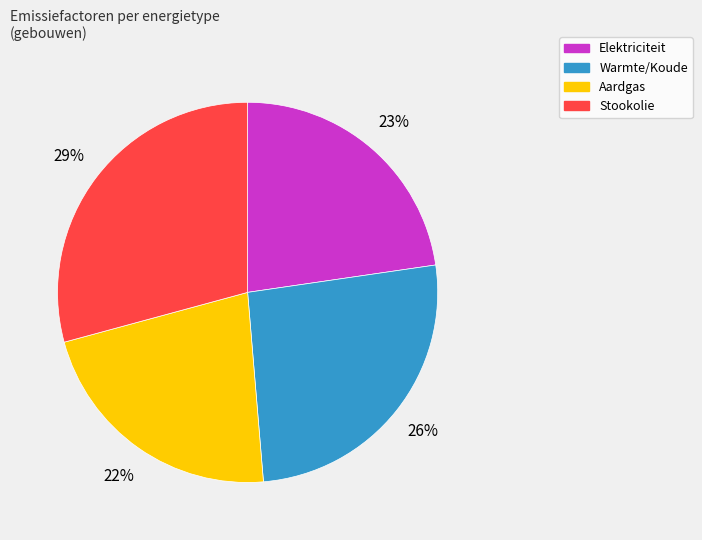

What percentage is the Stookolie slice, to the nearest percent?

29%